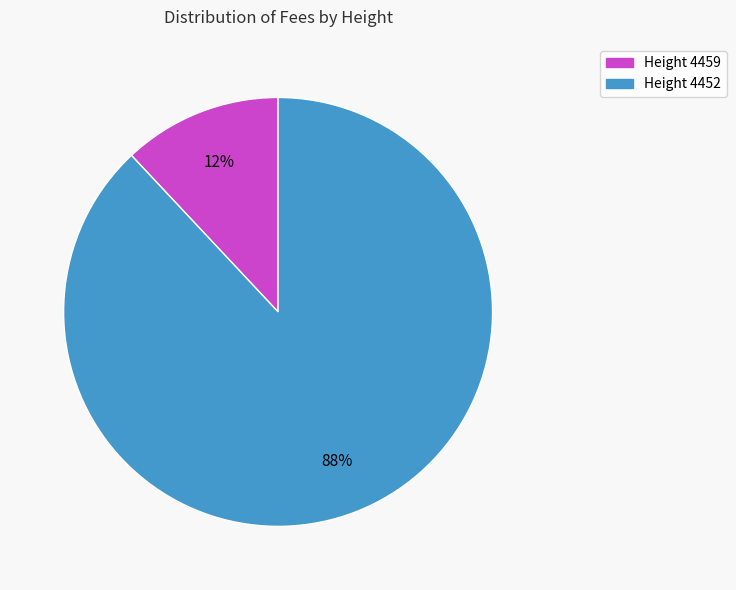

To the nearest percent, what percentage of the pie is Height 4459?

12%